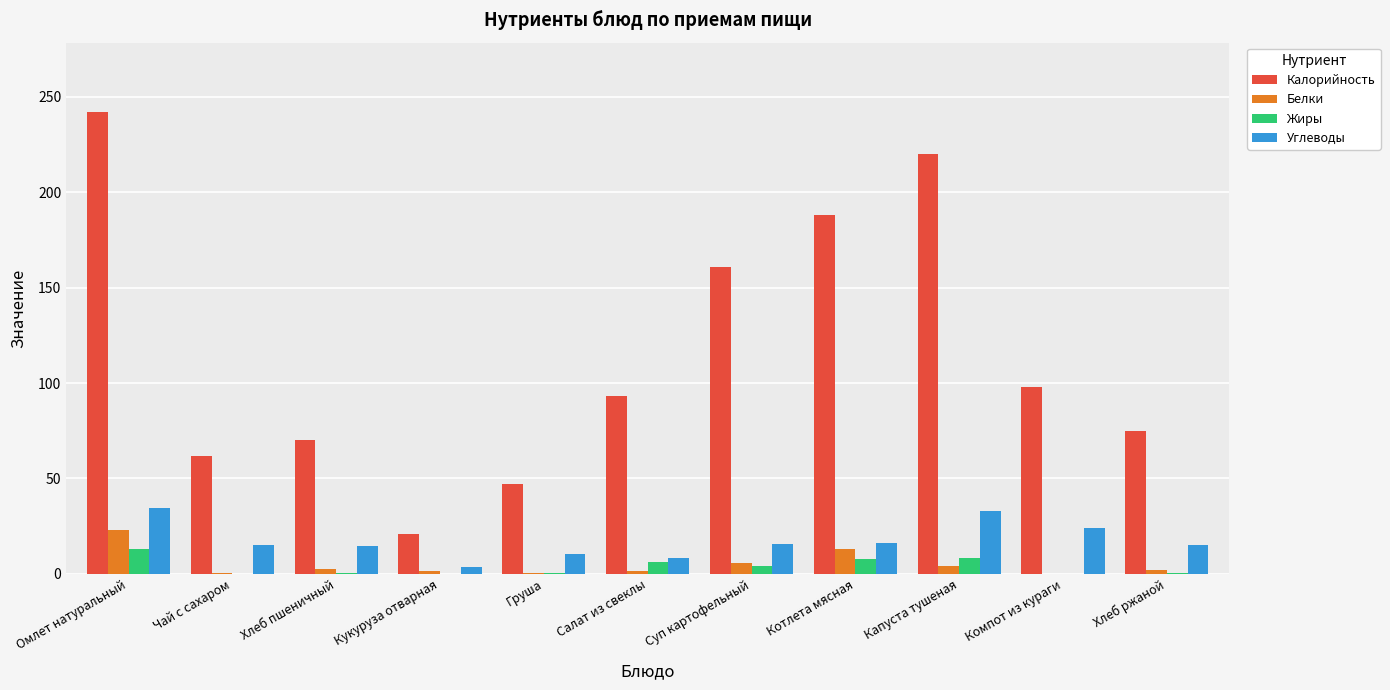

At which category is the sum across all series the highest?

Омлет натуральный